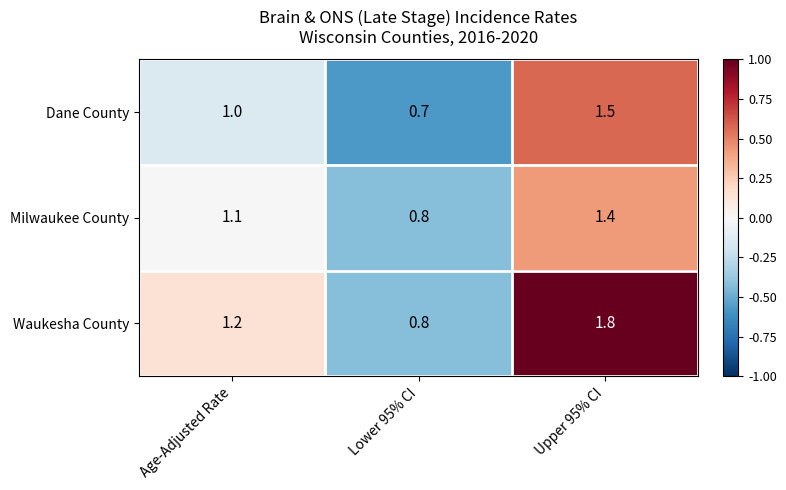

The Dane County series shows 1.0 at Age-Adjusted Rate. True or false?

True